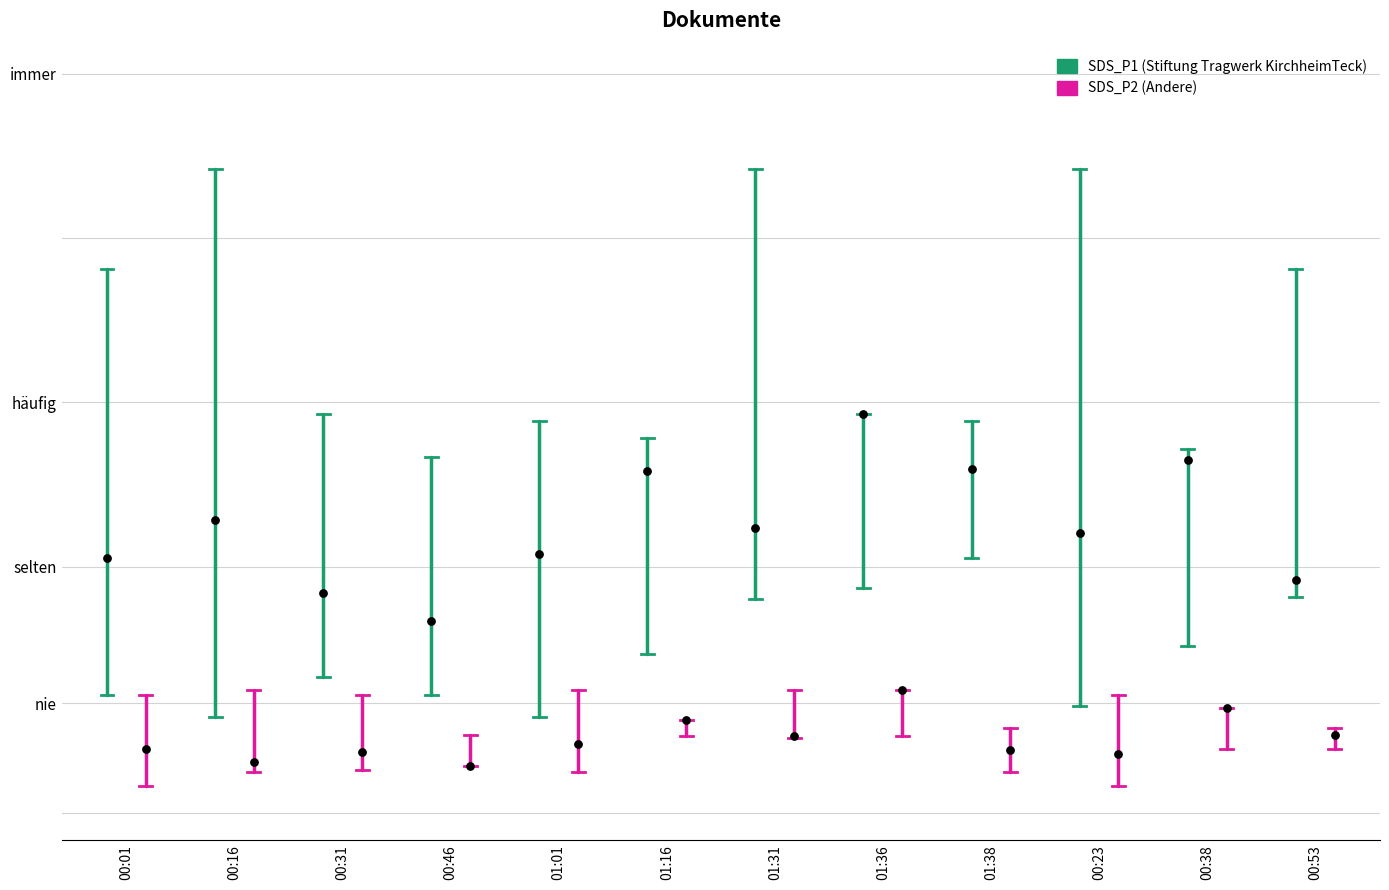

What is the total value across all series at 00:16?

24.1